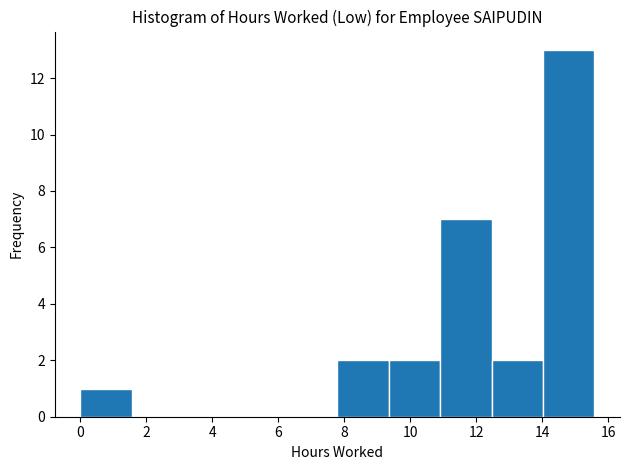

Reading left to right, list every bar in this chart as the range it spans on the x-axis followed by its height. Neither the bar edges nor the heights are printed on the chart, so give them approximately, as read against the axes.

0.0 to 1.6: 1
1.6 to 3.2: 0
3.2 to 4.6: 0
4.6 to 6.2: 0
6.2 to 7.8: 0
7.8 to 9.4: 2
9.4 to 11.0: 2
11.0 to 12.4: 7
12.4 to 14.0: 2
14.0 to 15.6: 13